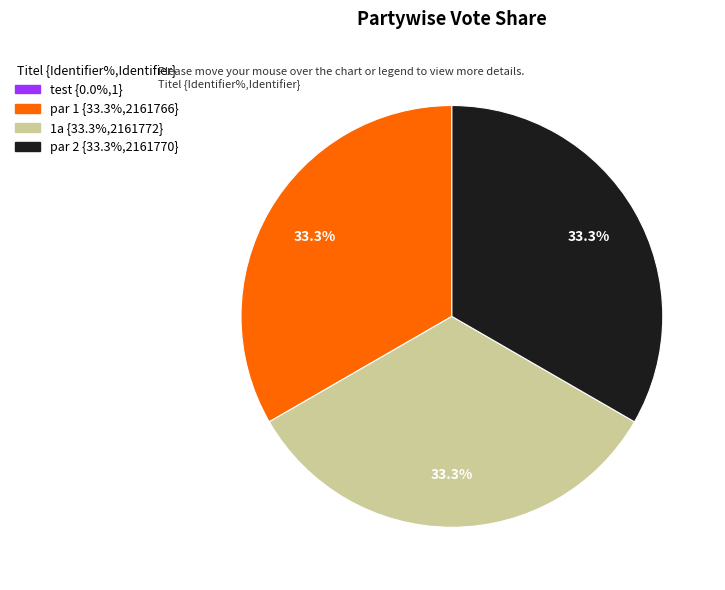

Is the sum of par 2 and 1a greater than half?

Yes